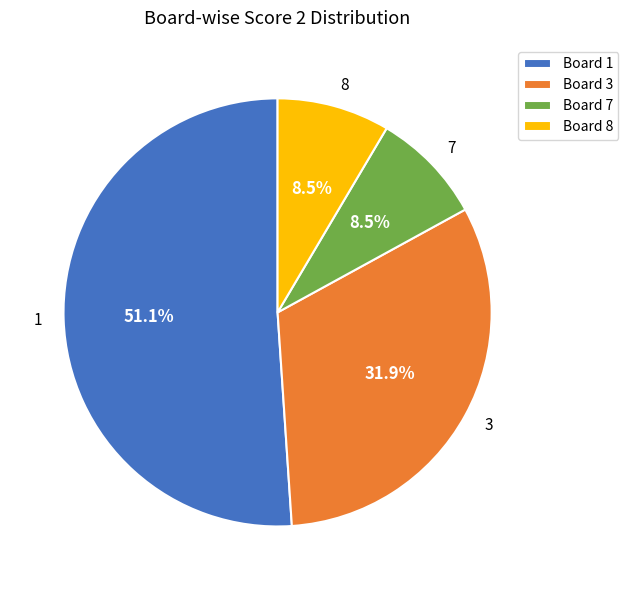

Between 8 and 3, which is larger?

3